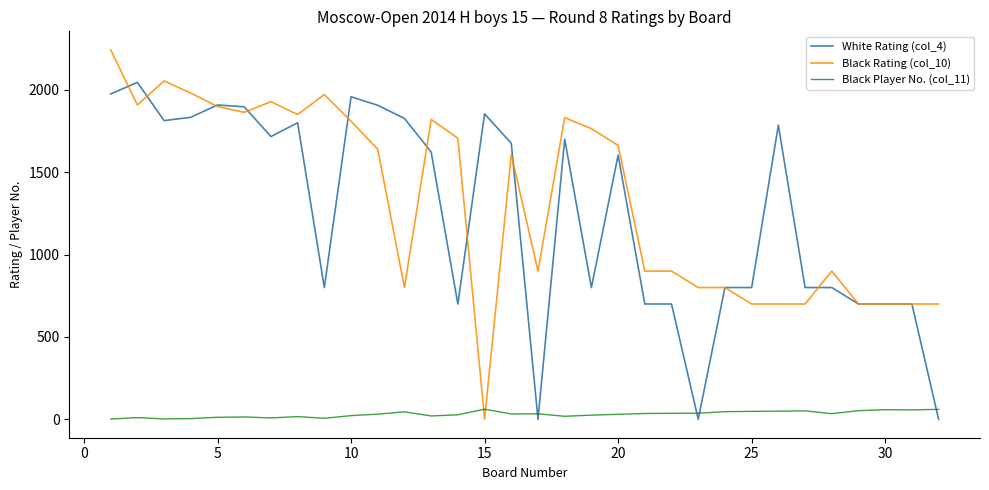

What is the maximum value for White Rating (col_4)?

2046